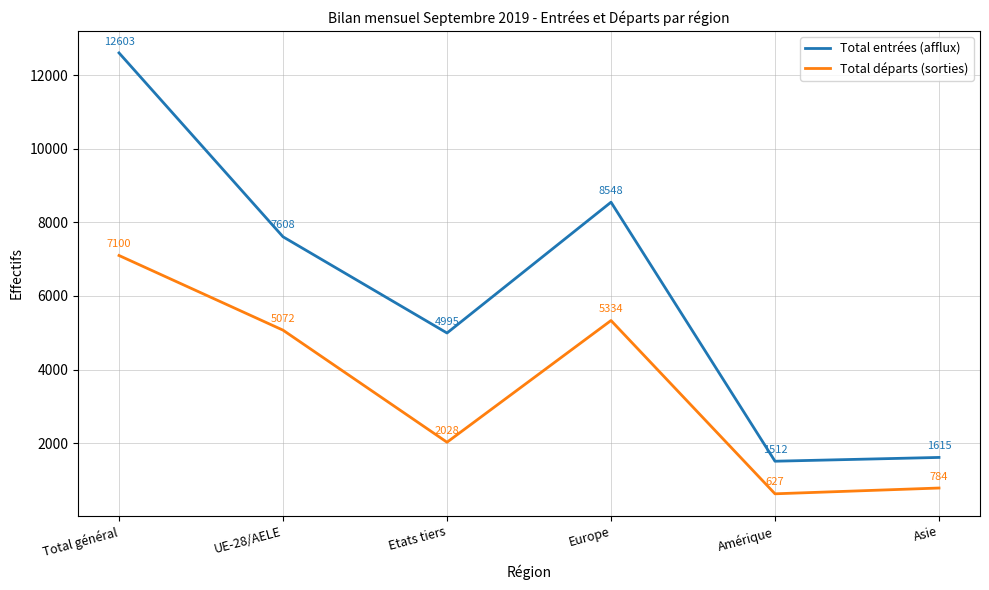

Which label corresponds to the smallest value in the chart?

Amérique